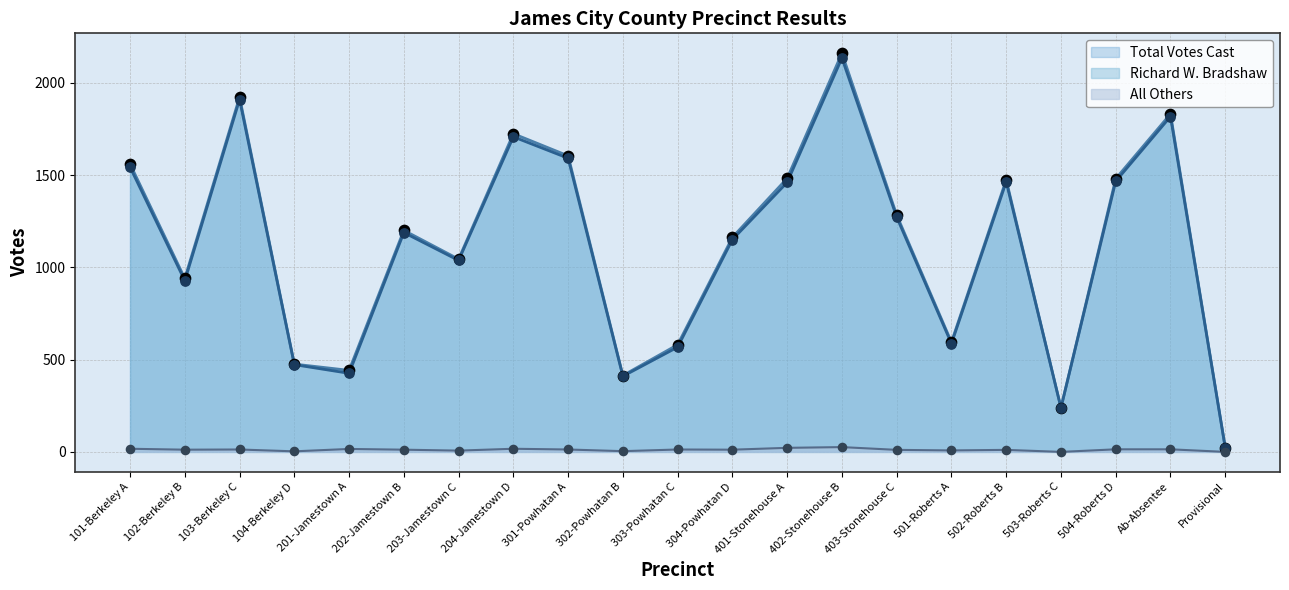

What is the total value across all series at 103-Berkeley C?

3846